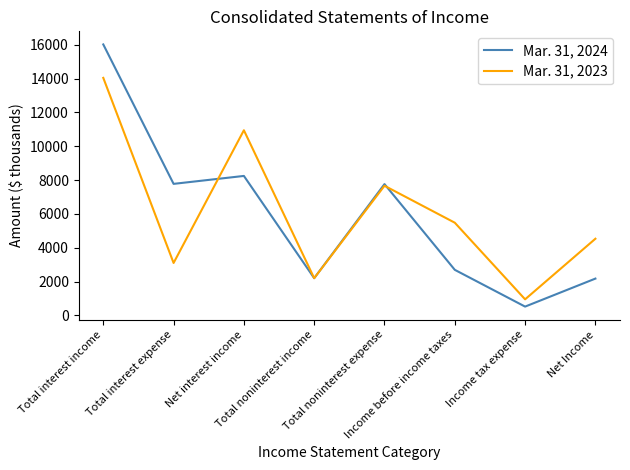

How many interior local peaks does the Mar. 31, 2023 series have?

2